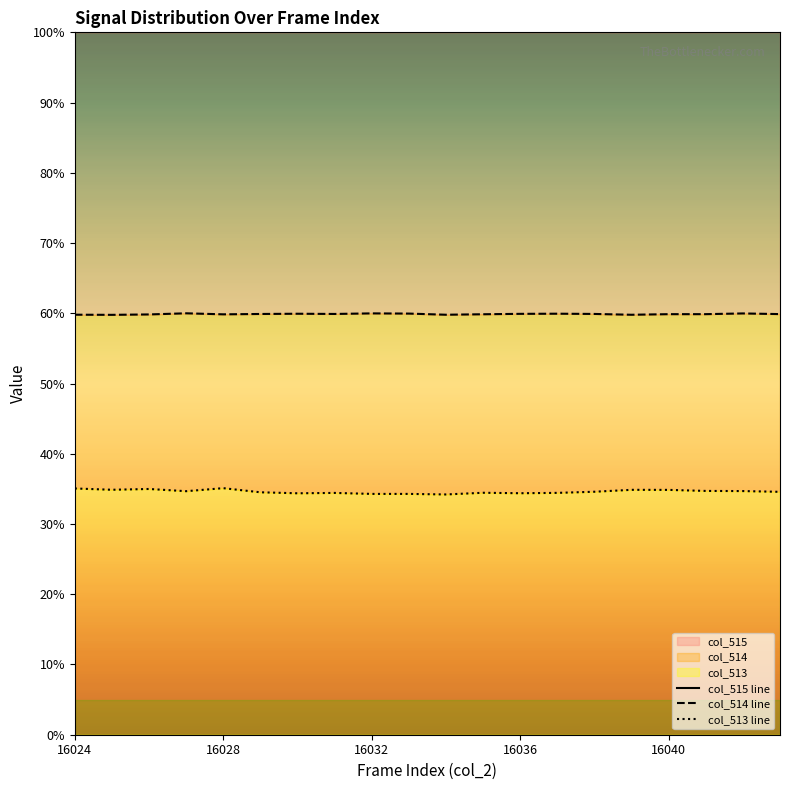

True or false: col_515 line and col_514 line cross at least once.

False